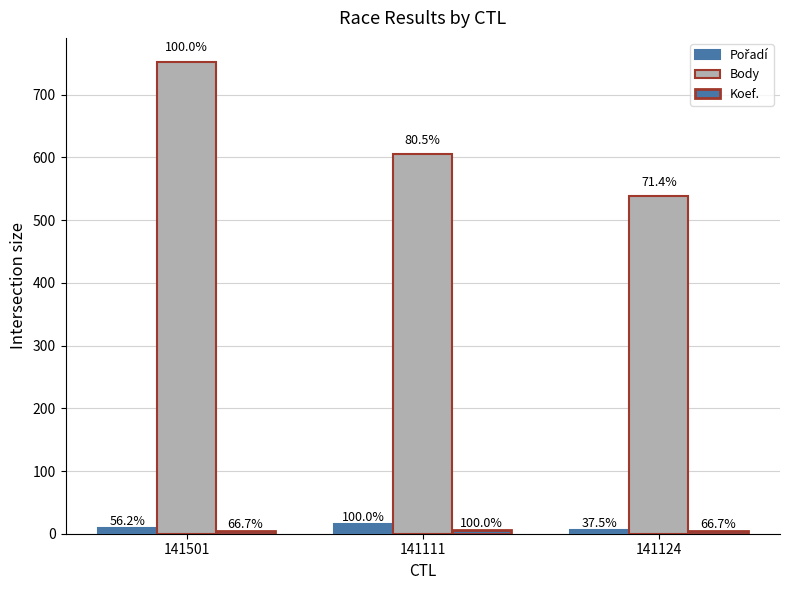

At how many categories does at least one series exceed 37?

3